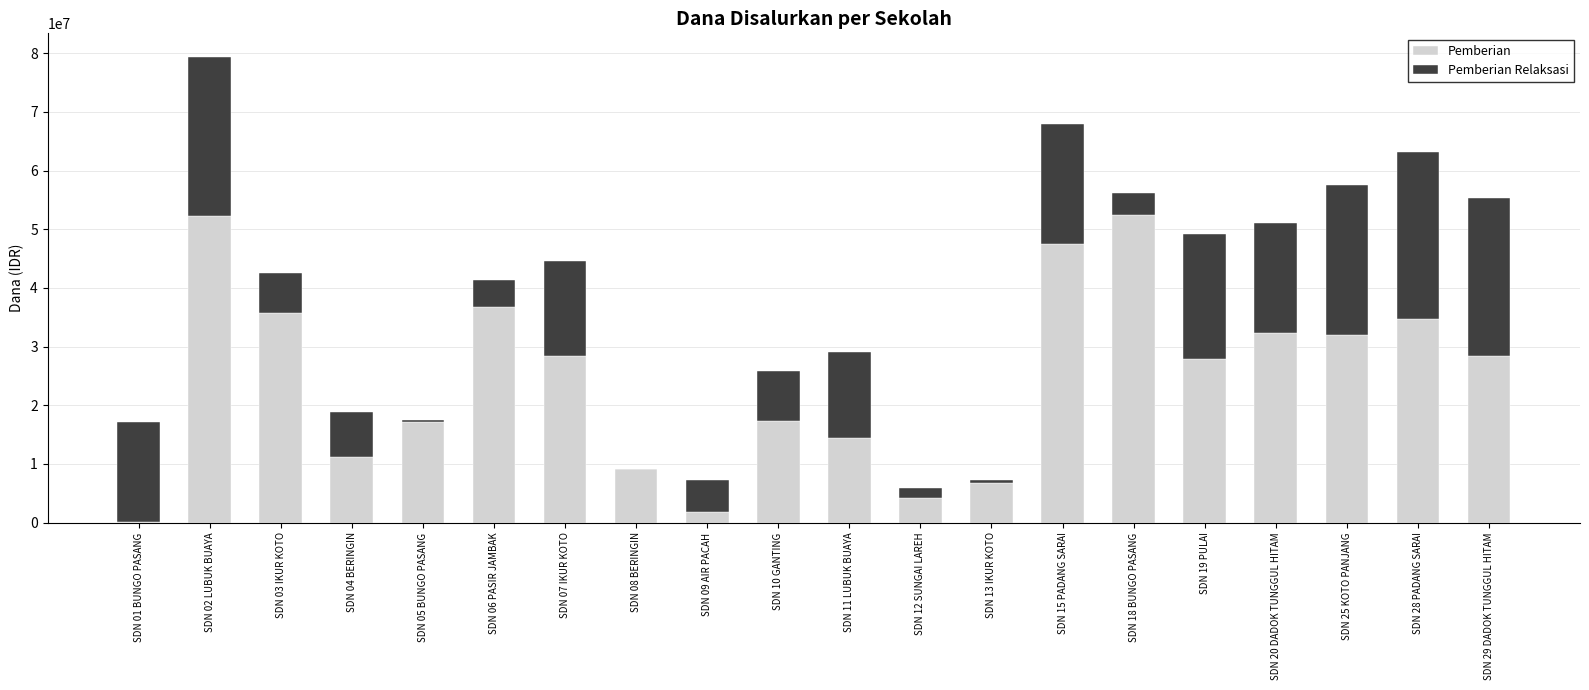

What is the maximum value for Pemberian?

52425000